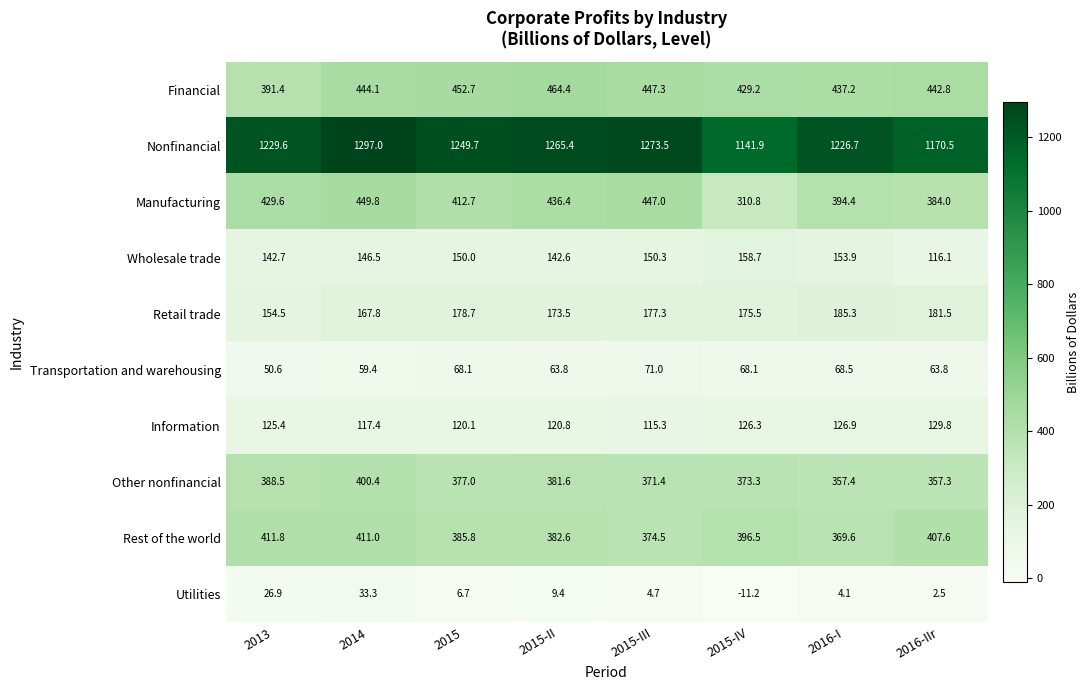

Which series has the largest total across all categories?

Nonfinancial